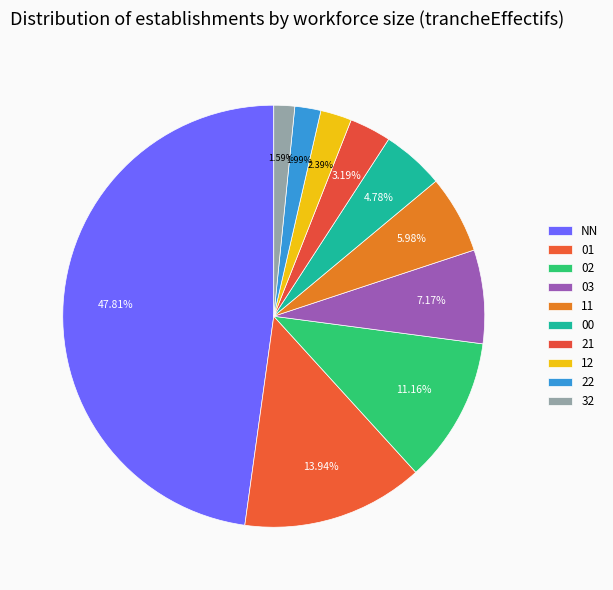

How many segments does this pie chart have?

10